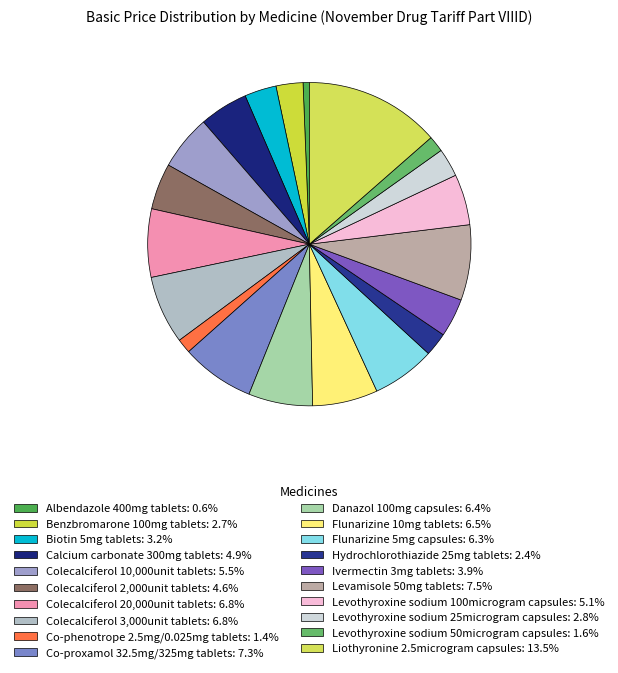

To the nearest percent, what is the combined percentage of Hydrochlorothiazide 25mg tablets and Calcium carbonate 300mg tablets?

7%